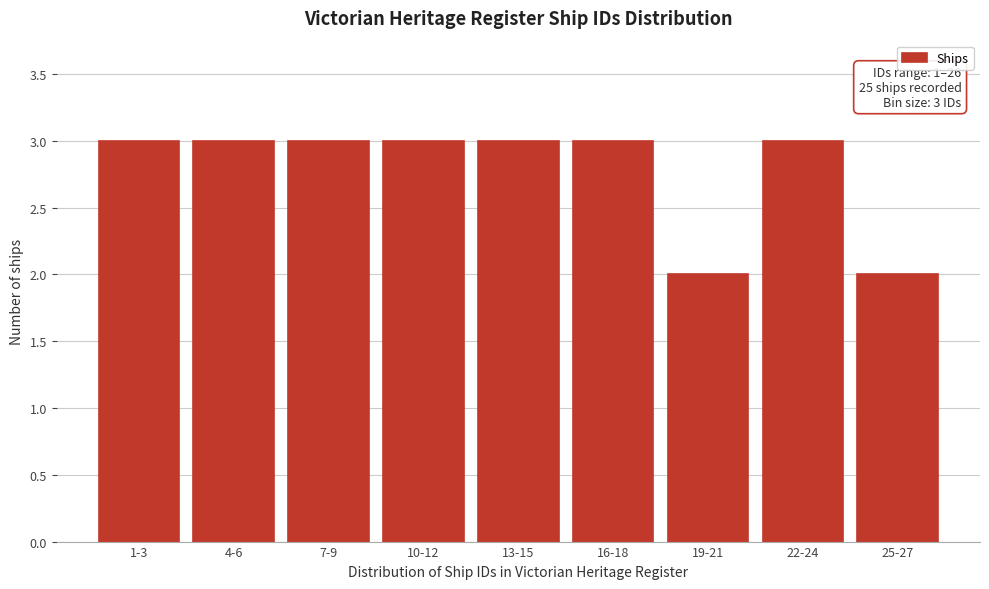

Reading right to left, list all the values displayed in this chart.

2	3	2	3	3	3	3	3	3